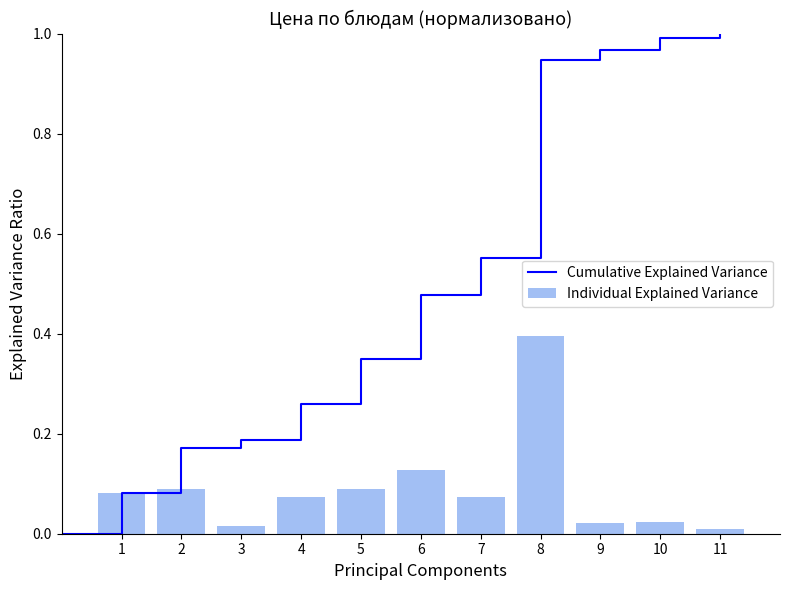

How many data points does each series have?

11